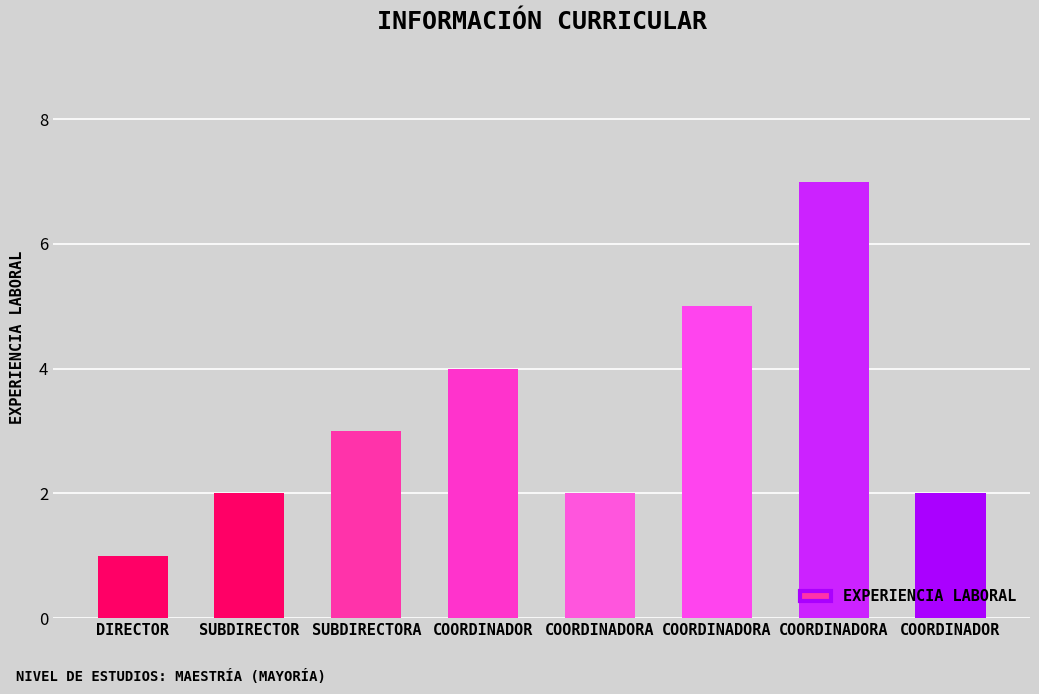

Count the number of categories in the chart.

8